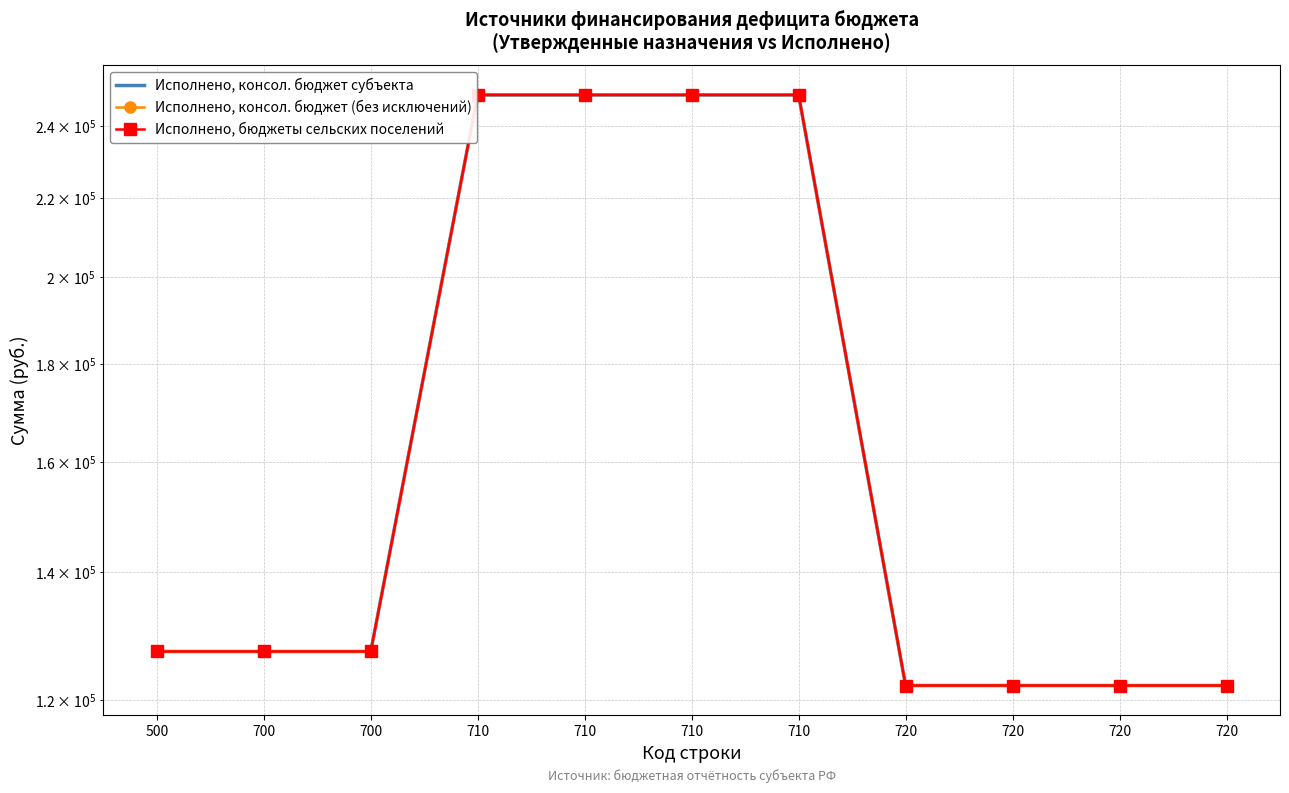

How many lines are shown in the chart?

3